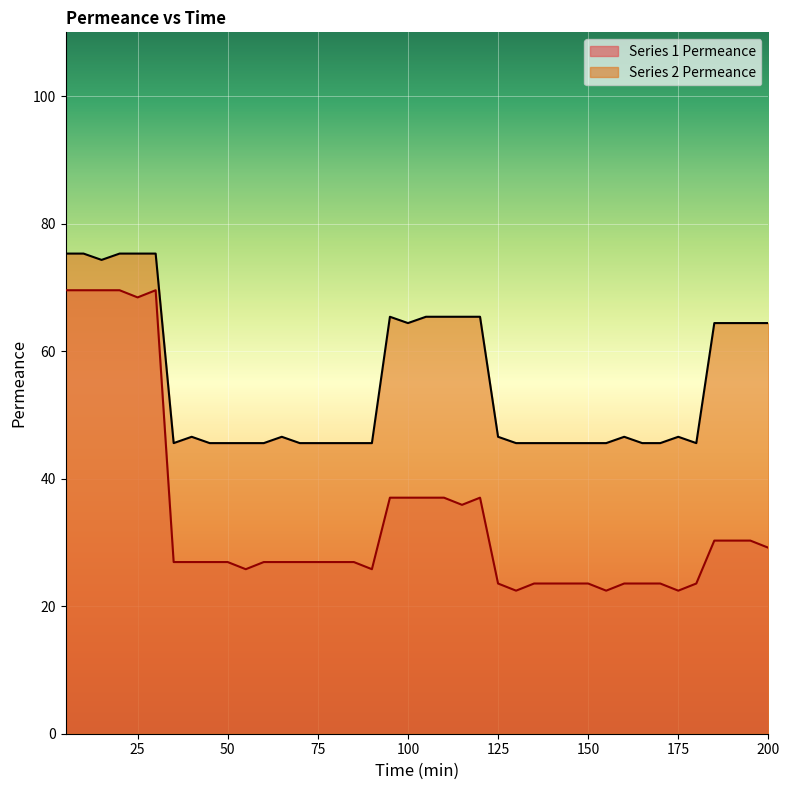

How many lines are shown in the chart?

2